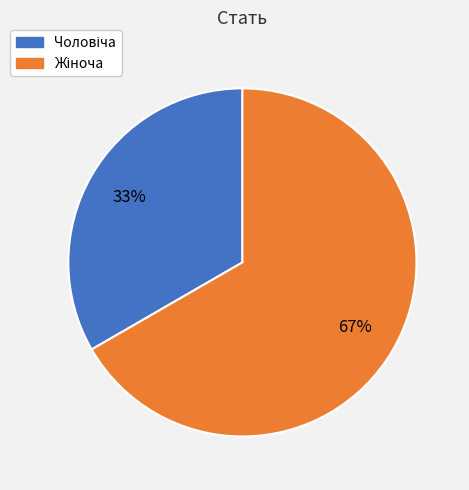

Does any single category account for the majority?

Yes